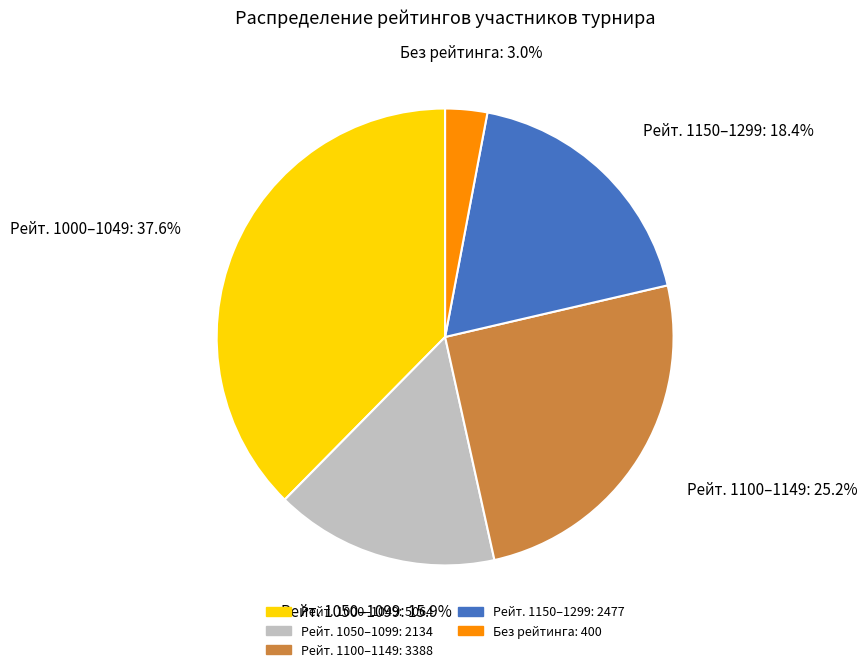

Is there any slice that represents more than half of the pie?

No